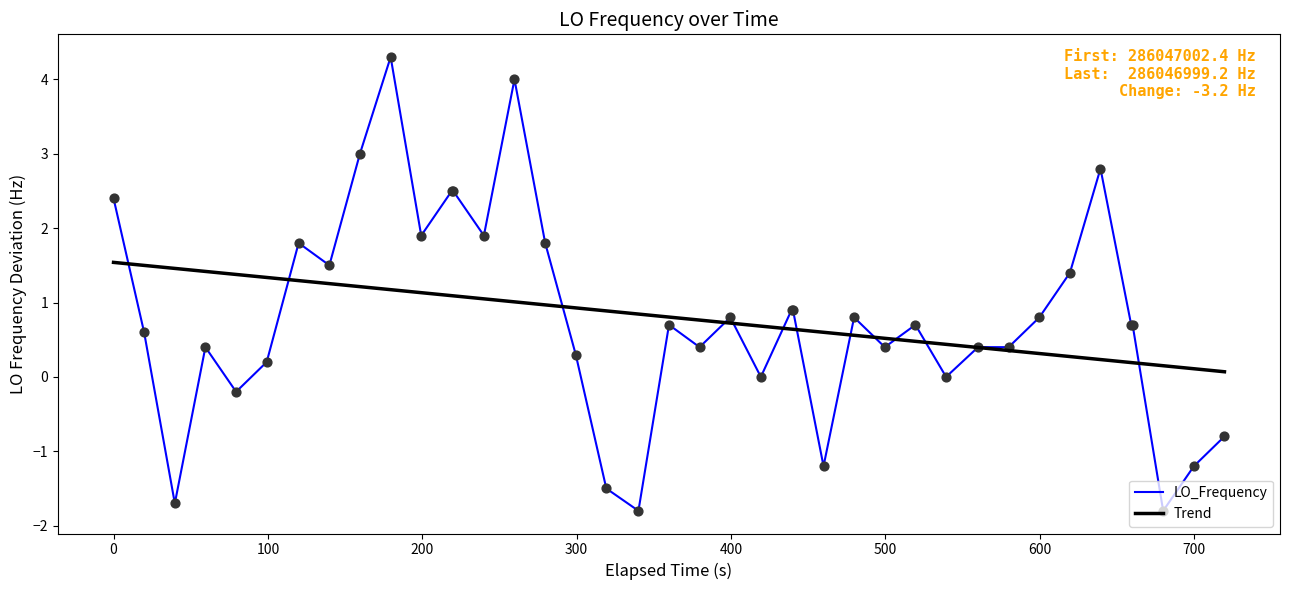

Which series has the widest spread of values?

LO_Frequency